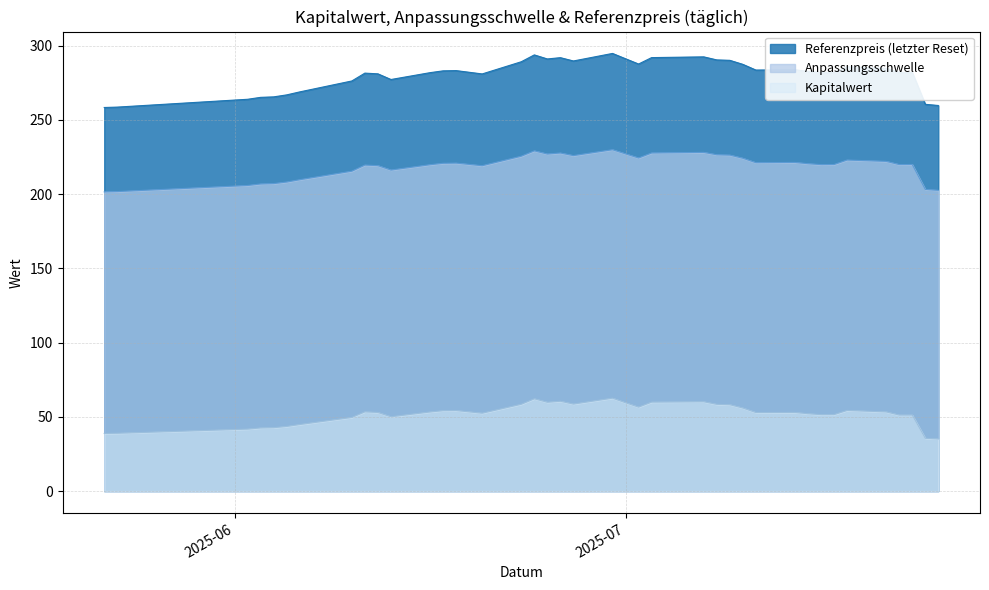

At 2025-07-21, list the series in order from largest to smallest.

Referenzpreis, Anpassungsschwelle, Kapitalwert